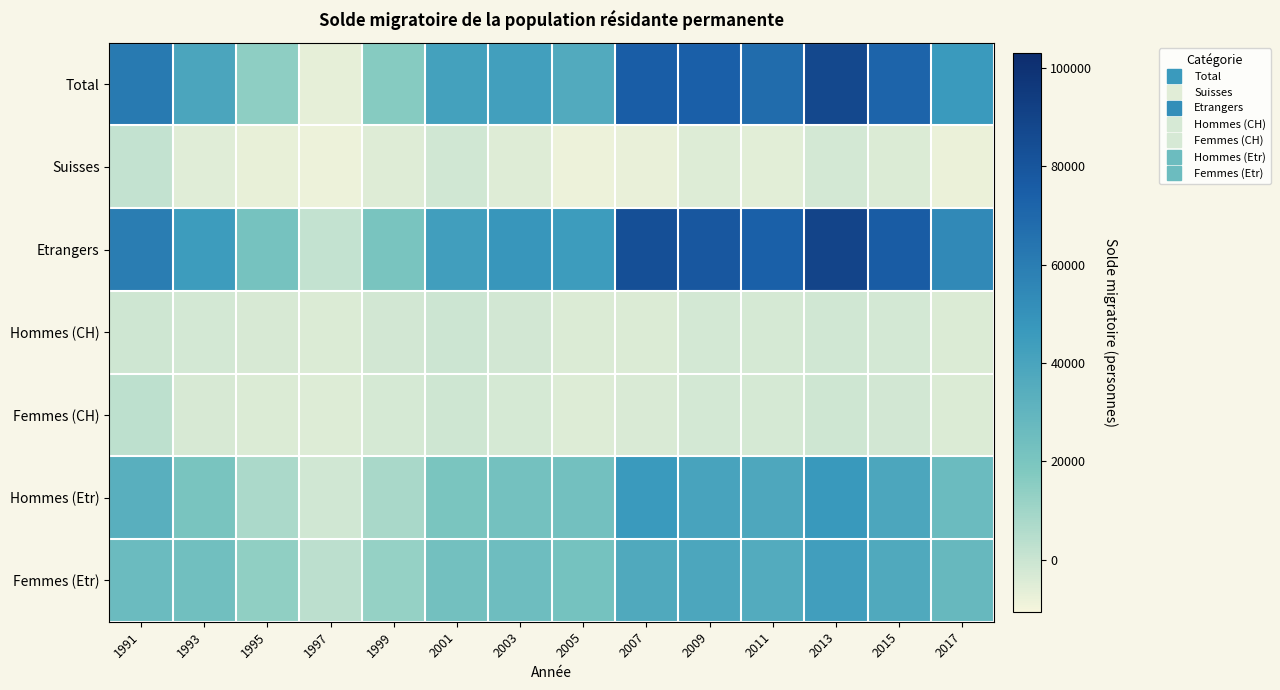

Which category has the lowest value across all series?

1997